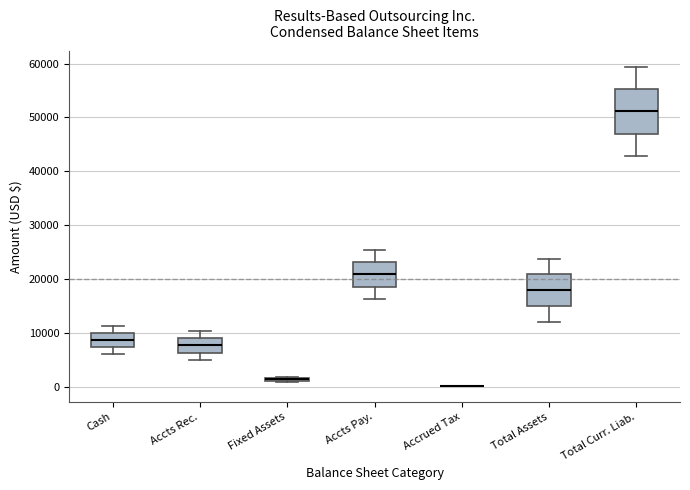

Where does the median line of the box for Accts Pay. sit on the y-axis? The values are not printed on the chart, so give them approximately, as read against the axis.

21000